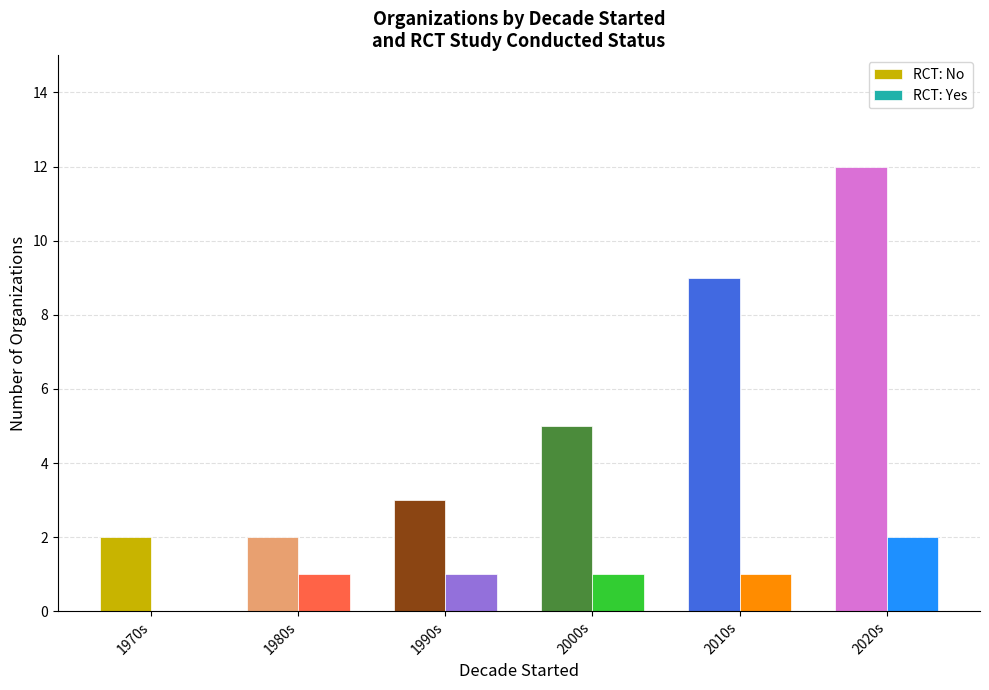

The value of RCT: No at 2020s is 21. True or false?

False